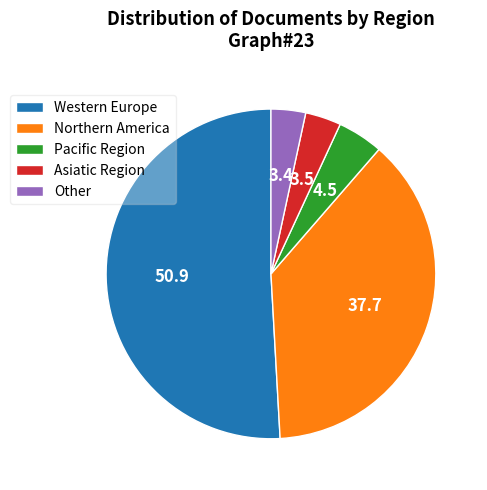

Count the number of slices in the pie.

5